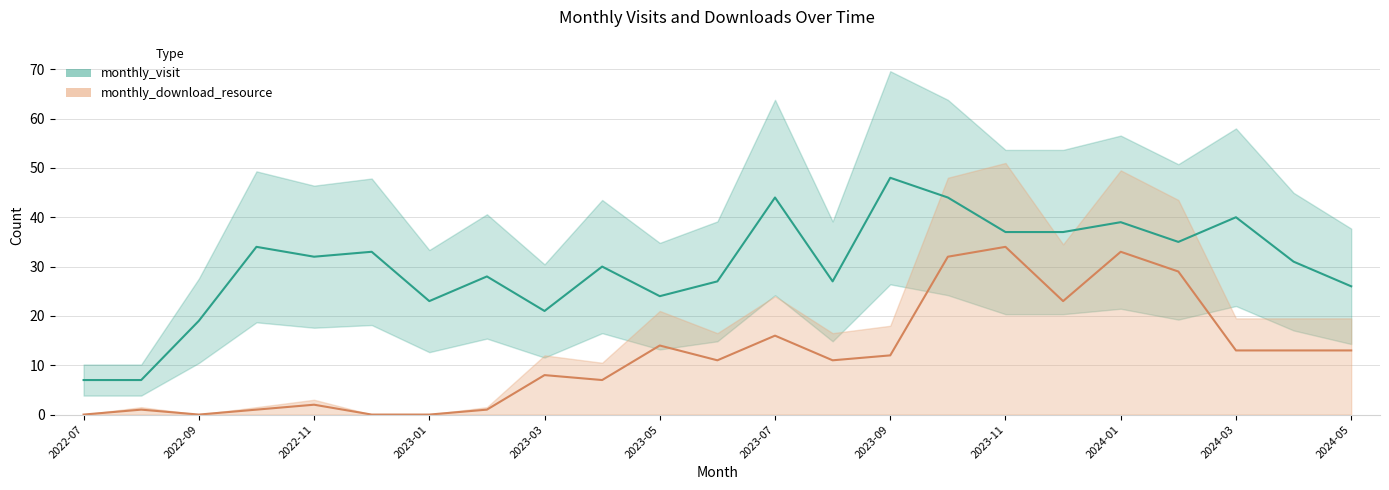

Where is the first local maximum for monthly_visit?

2022-10